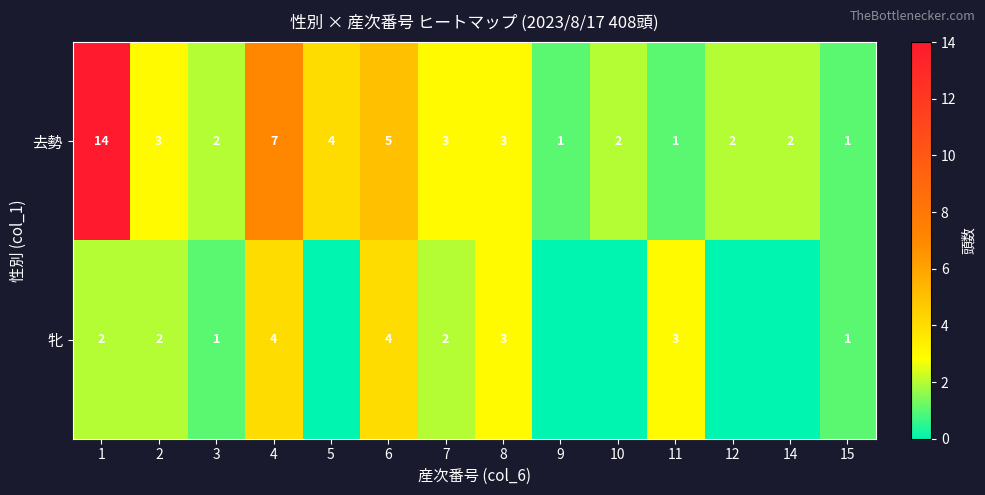

Between 8 and 11, which series saw the biggest shift?

去勢